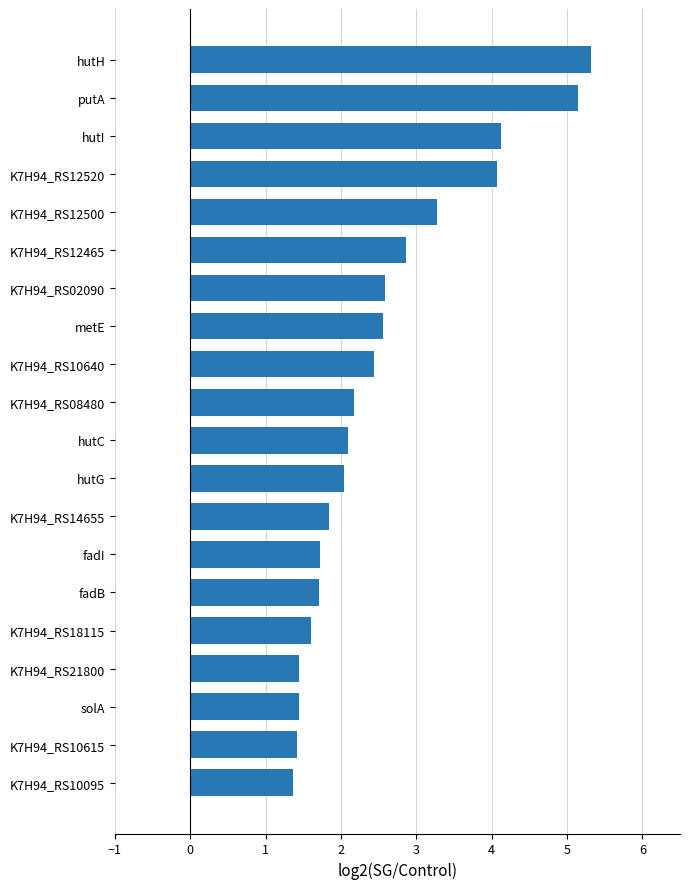

What is the difference between the values at hutH and K7H94_RS10640?

2.9